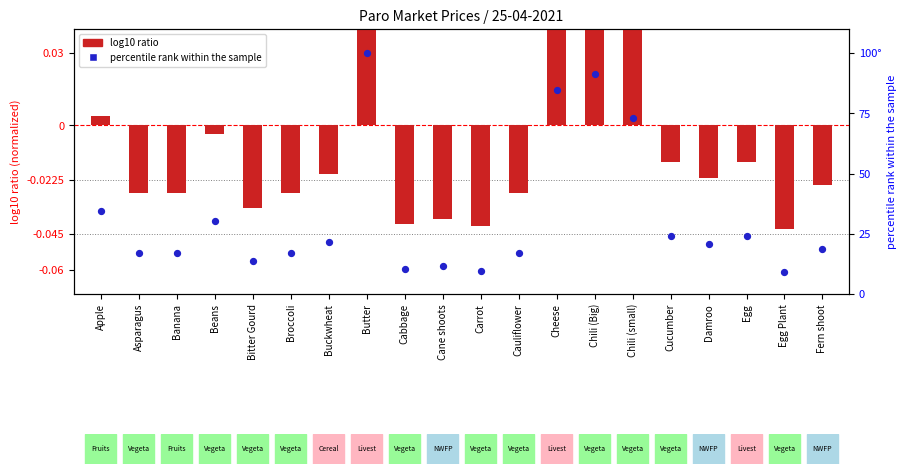

At which category is the sum across all series the highest?

Butter